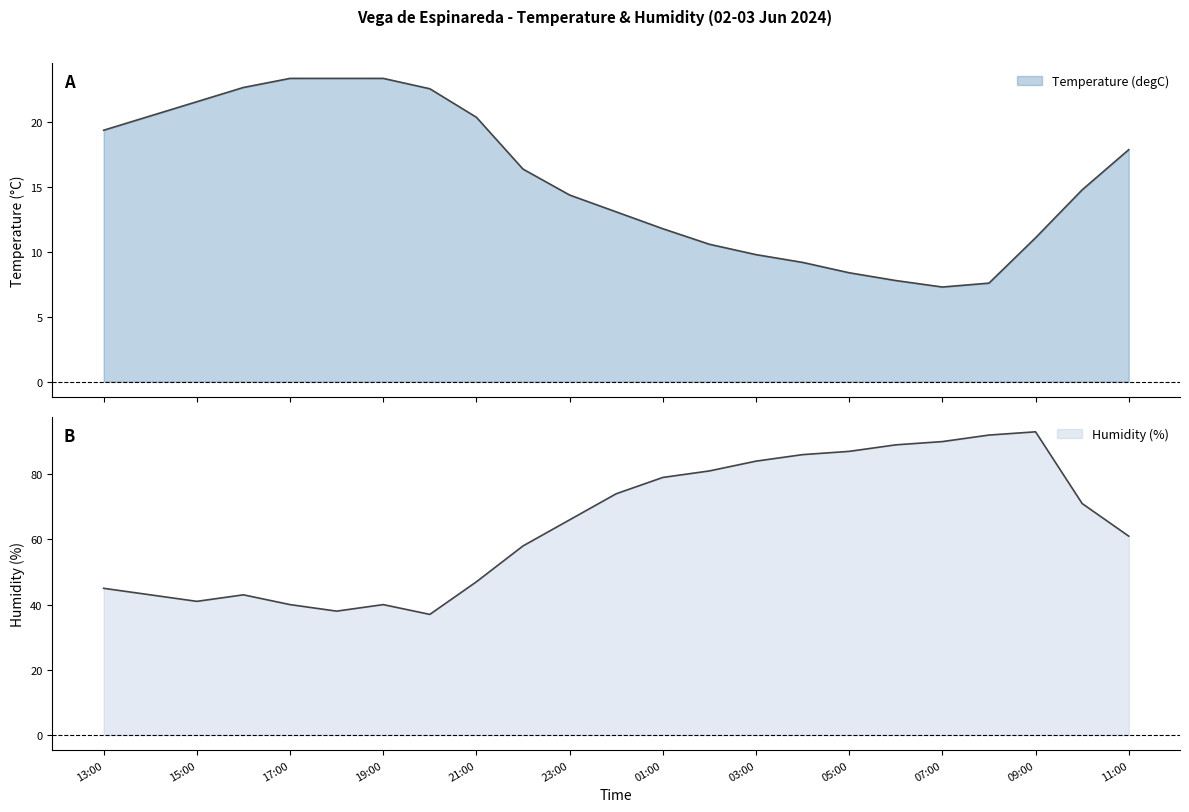

What is the difference between the Temperature (degC) values at 07:00 and 22:00?

9.1